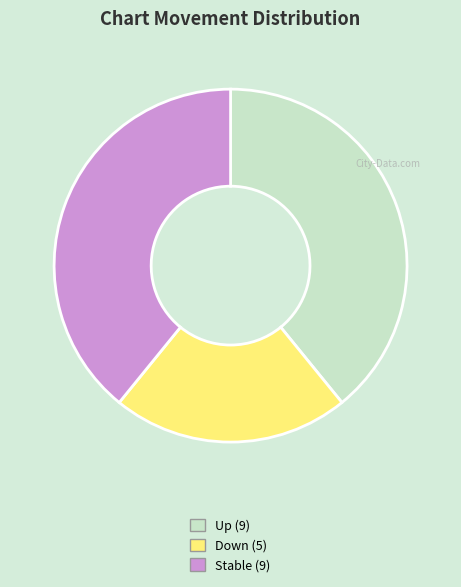

Does any single category account for the majority?

No